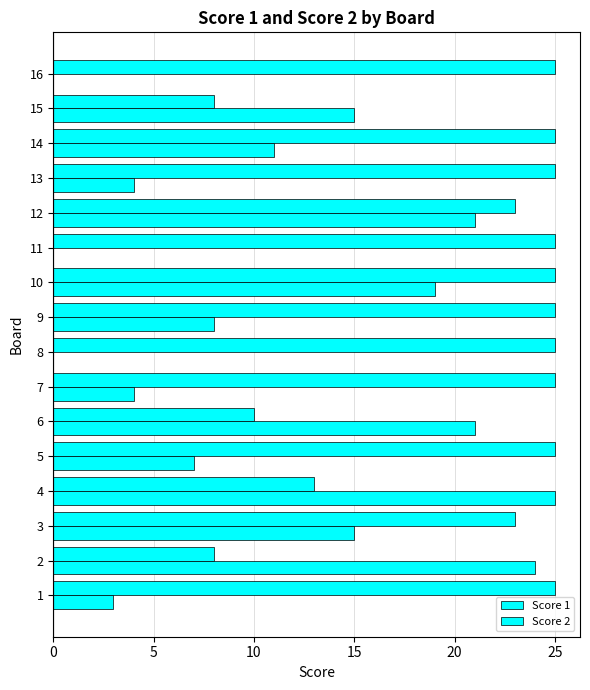

What is the difference between the maximum and minimum values in the Score 1 series?

17